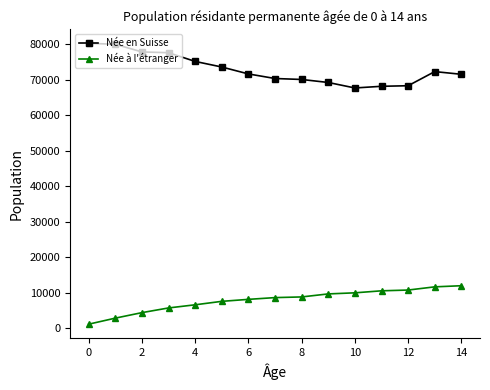

What is the value of the Née en Suisse point at the 12th from the left?

68183